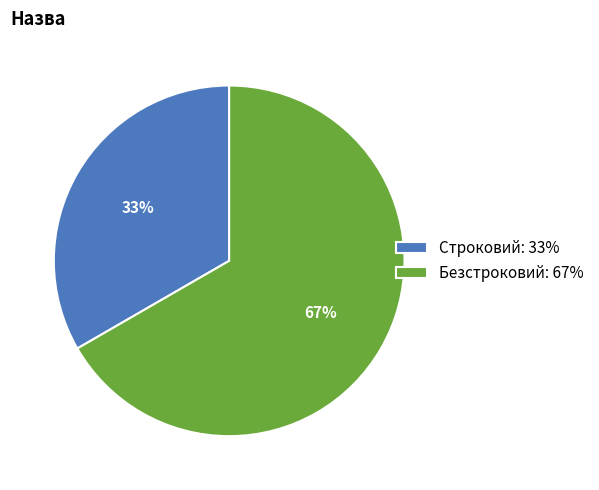

Is the sum of Строковий and Безстроковий greater than half?

Yes